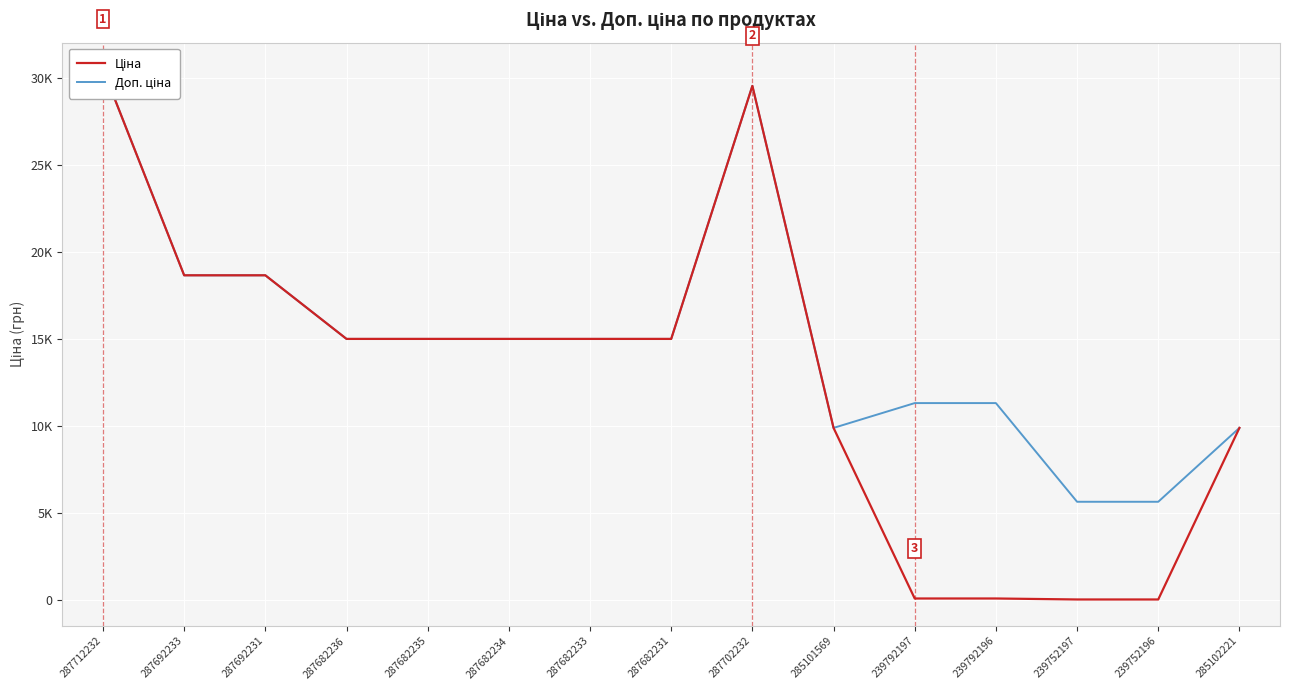

Reading right to left, what are all the values shown in this chart?

Ціна: 9908.5	56.7	56.7	113.3	113.3	9908.5	29548.9	15019.2	15019.2	15019.2	15019.2	15019.2	18671.5	18671.5	30512.3
Доп. ціна: 9908.5	5667.0	5667.0	11334.0	11334.0	9908.5	29548.9	15019.2	15019.2	15019.2	15019.2	15019.2	18671.5	18671.5	30512.3